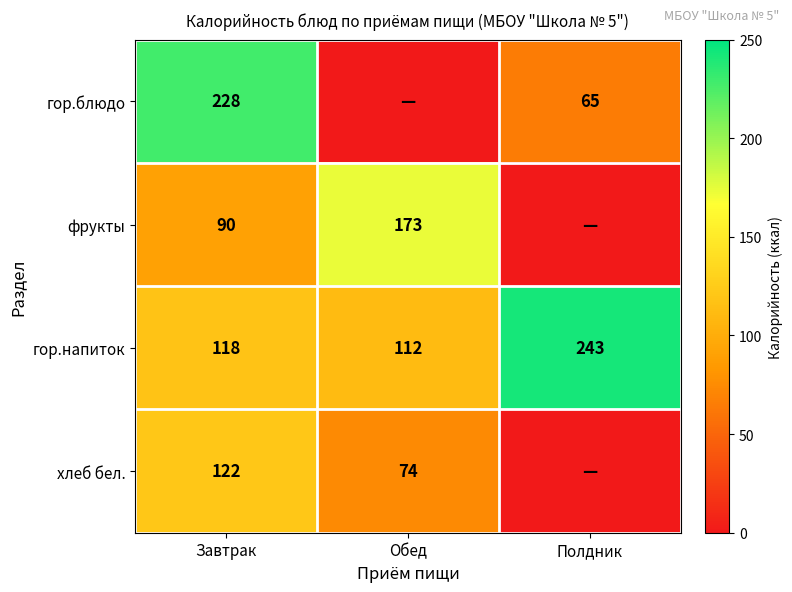

Which has a higher value, Обед or Завтрак?

Завтрак